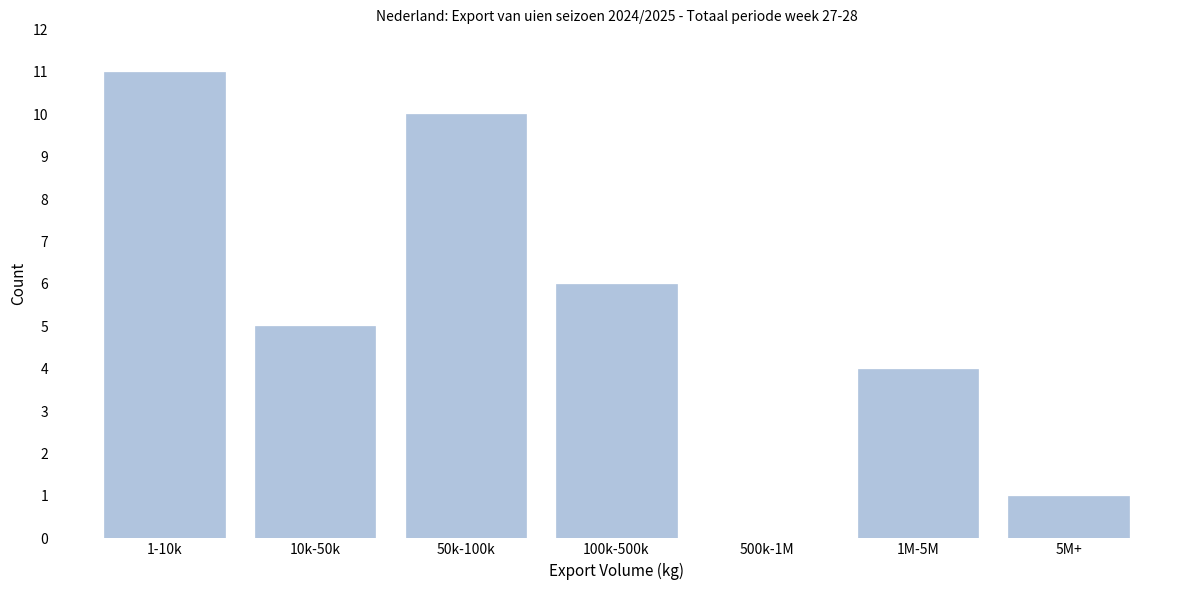

Reading left to right, list all the values displayed in this chart.

1-10k=11	10k-50k=5	50k-100k=10	100k-500k=6	500k-1M=0	1M-5M=4	5M+=1